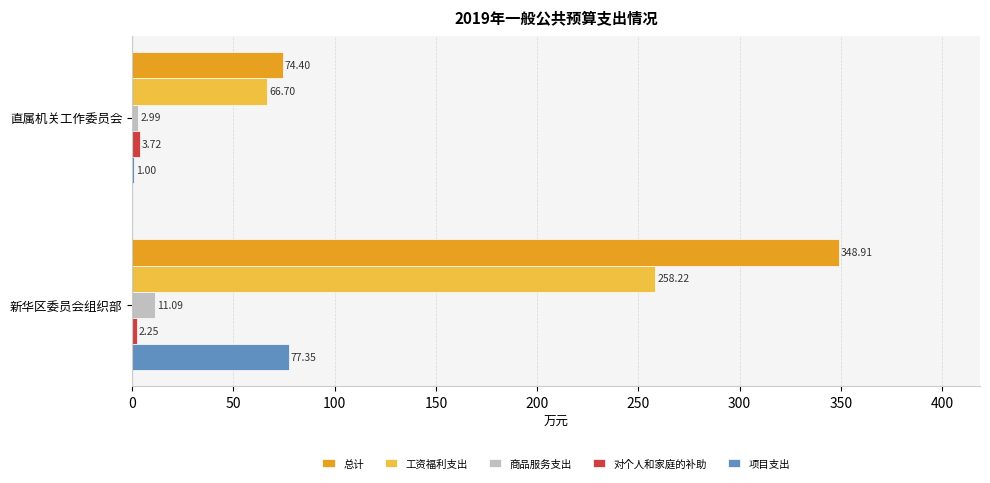

At which label is 工资福利支出 closest to 162?

直属机关工作委员会